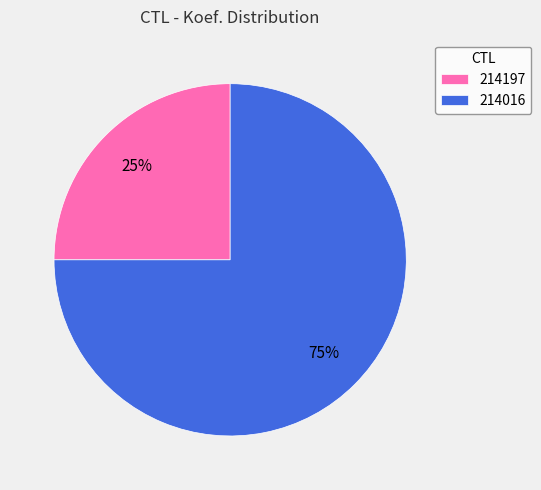

Which category accounts for the majority?

214016